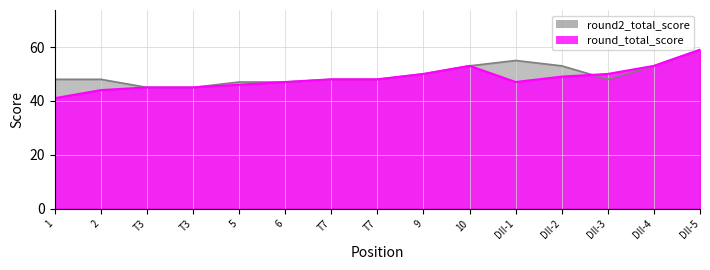

What is the sum of the values at T3 and DII-1?

92